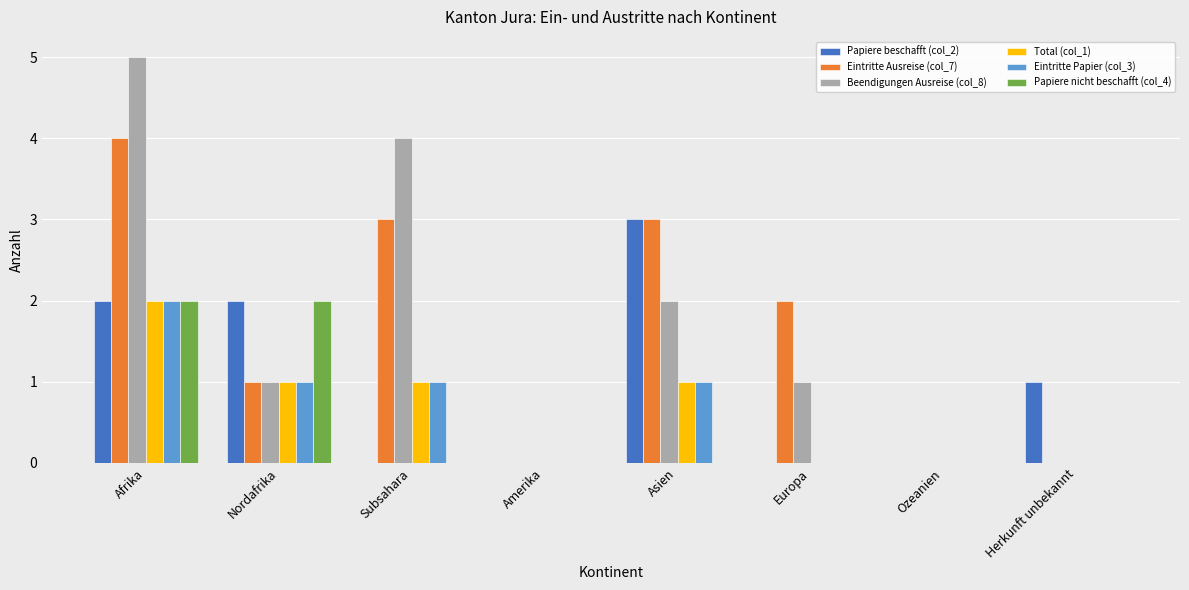

Which label corresponds to the largest value in the chart?

Afrika